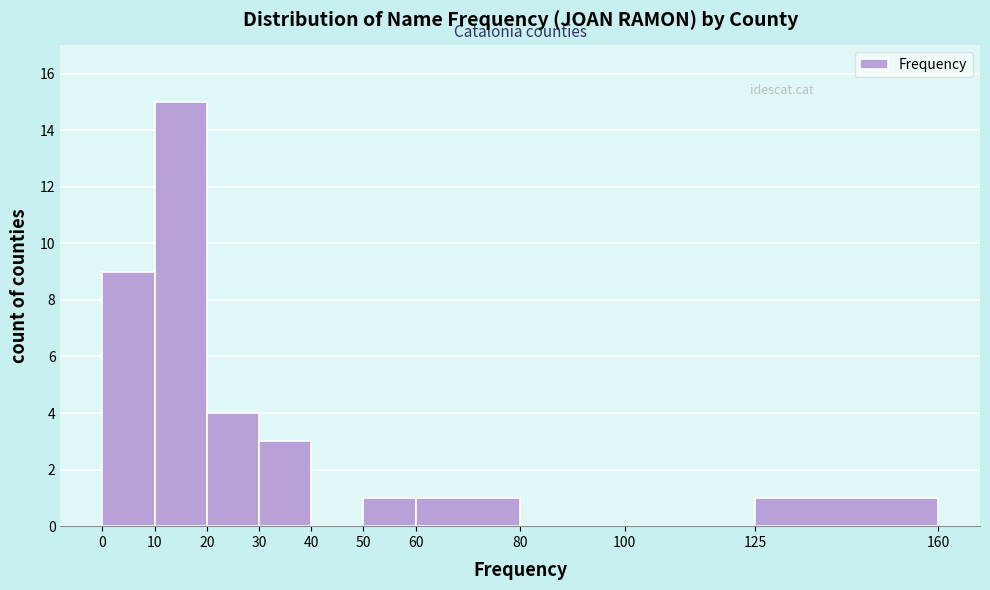

Reading left to right, list every bar in this chart as the range it spans on the x-axis followed by its height. The values are not printed on the chart, so give them approximately, as read against the axis.

0 to 10: 9
10 to 20: 15
20 to 30: 4
30 to 40: 3
40 to 50: 0
50 to 60: 1
60 to 80: 1
80 to 100: 0
100 to 125: 0
125 to 160: 1